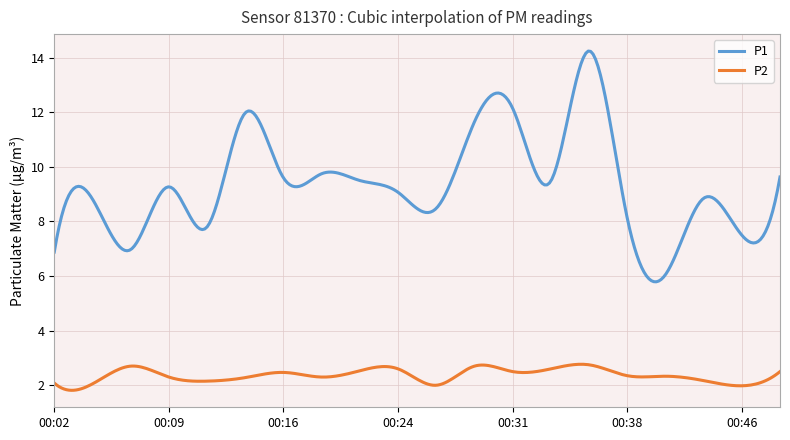

Rank the series by their average value, from highest to lowest.

P1, P2